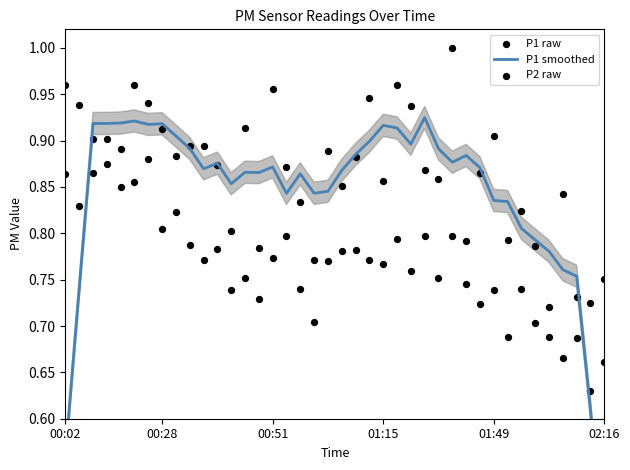

At how many categories does at least one series exceed 0?

40